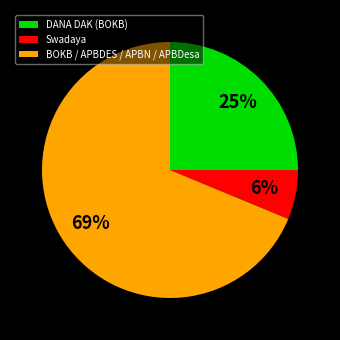

Which category accounts for the majority?

BOKB / APBDES / APBN / APBDesa